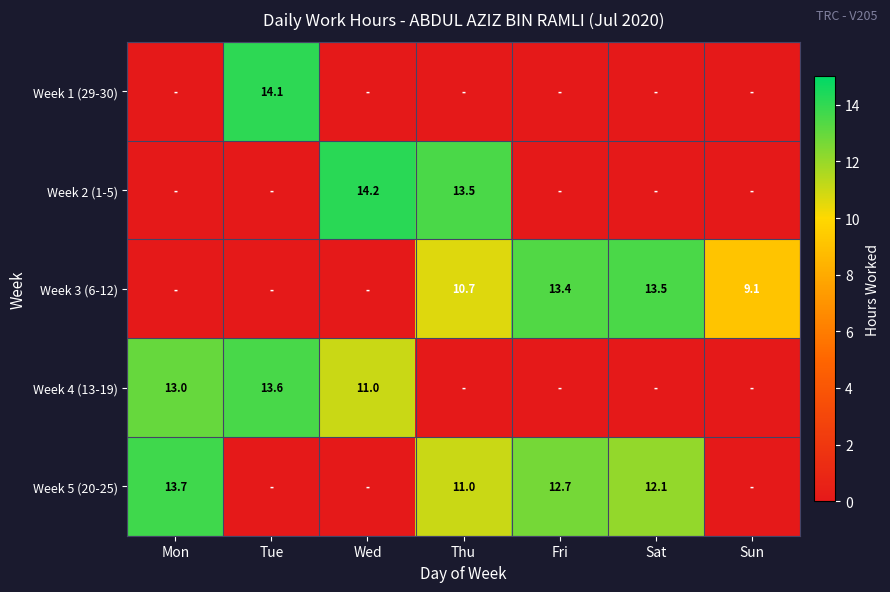

Is it true that Week 4 (13-19) equals 19.3 at Tue?

False